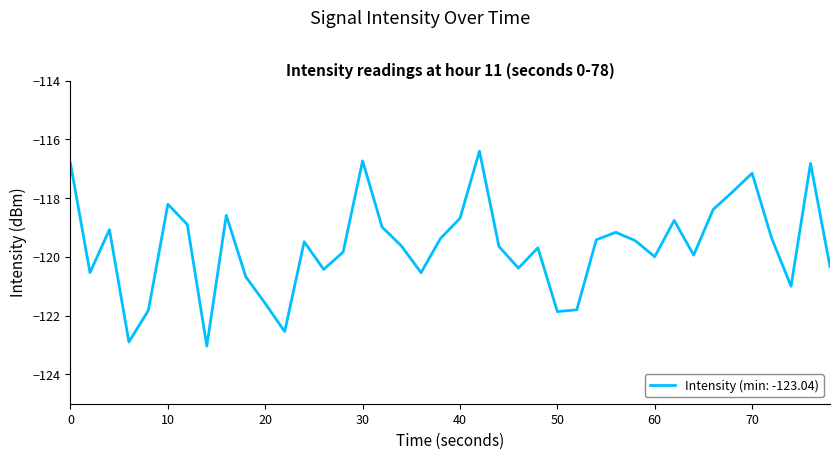

What is the smallest value displayed?

-123.0